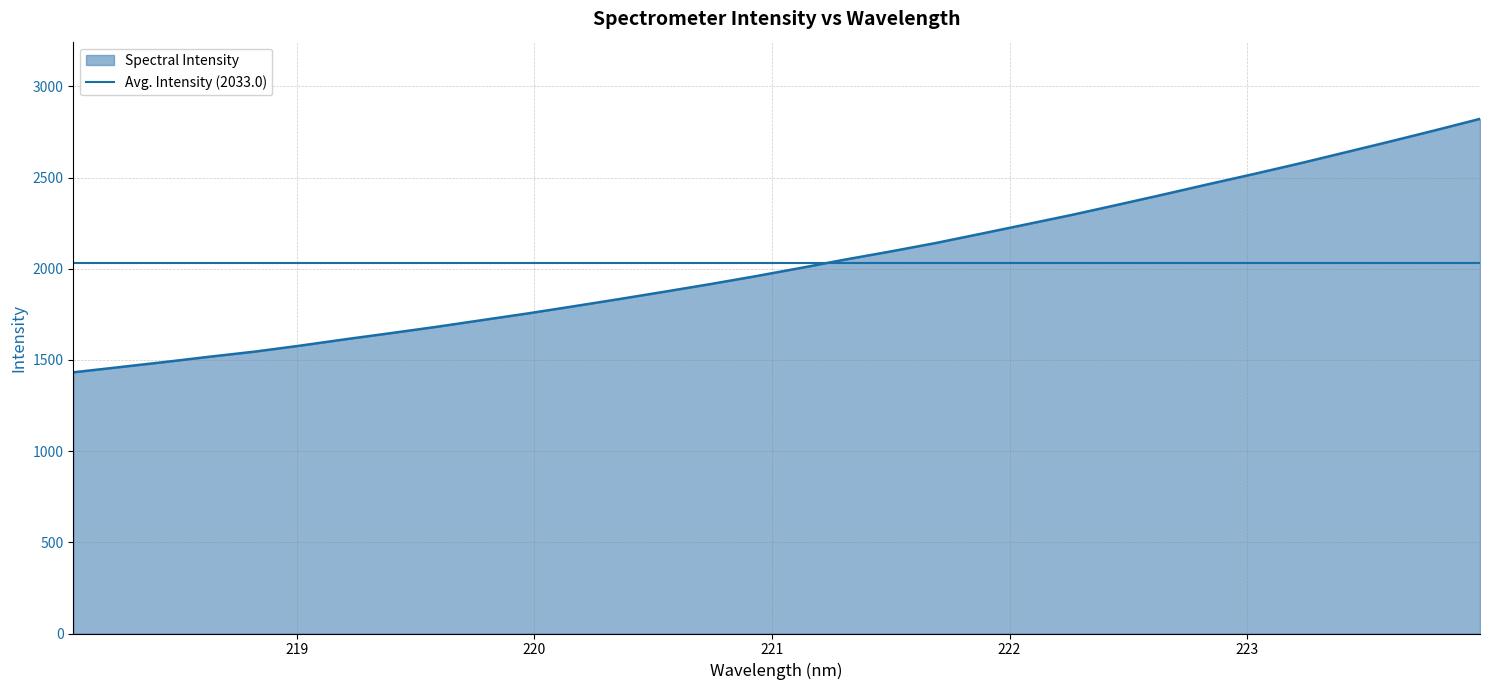

True or false: the data shows 2491.5 at 219.0156.

False